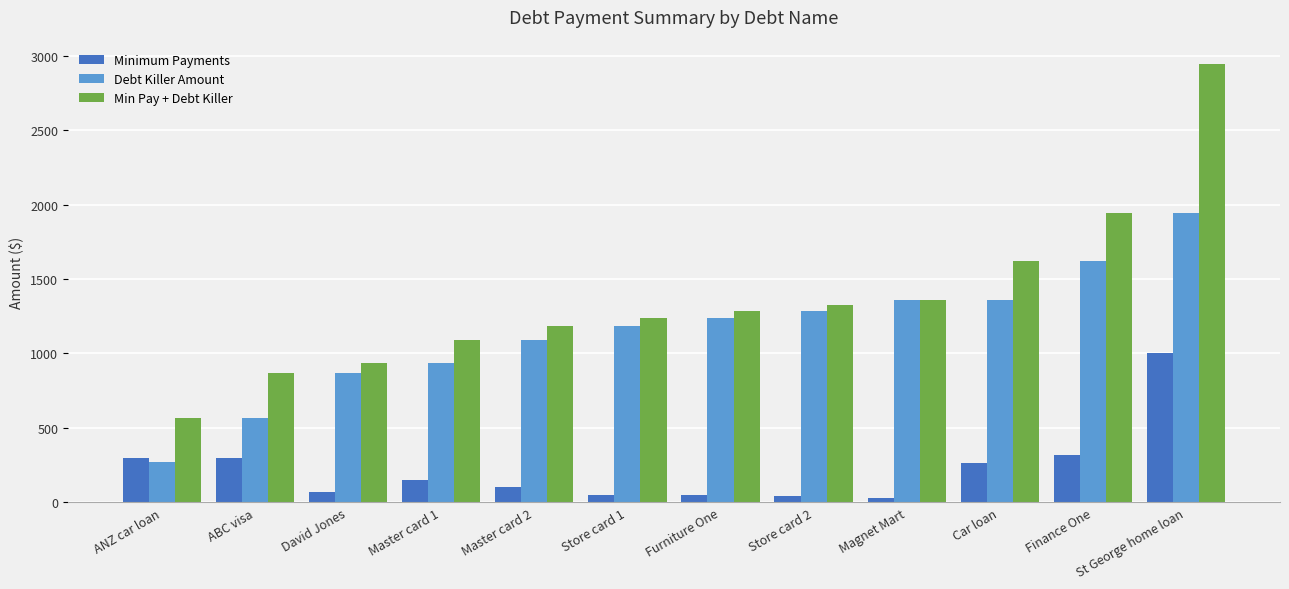

Which series has the largest total across all categories?

Min Pay + Debt Killer